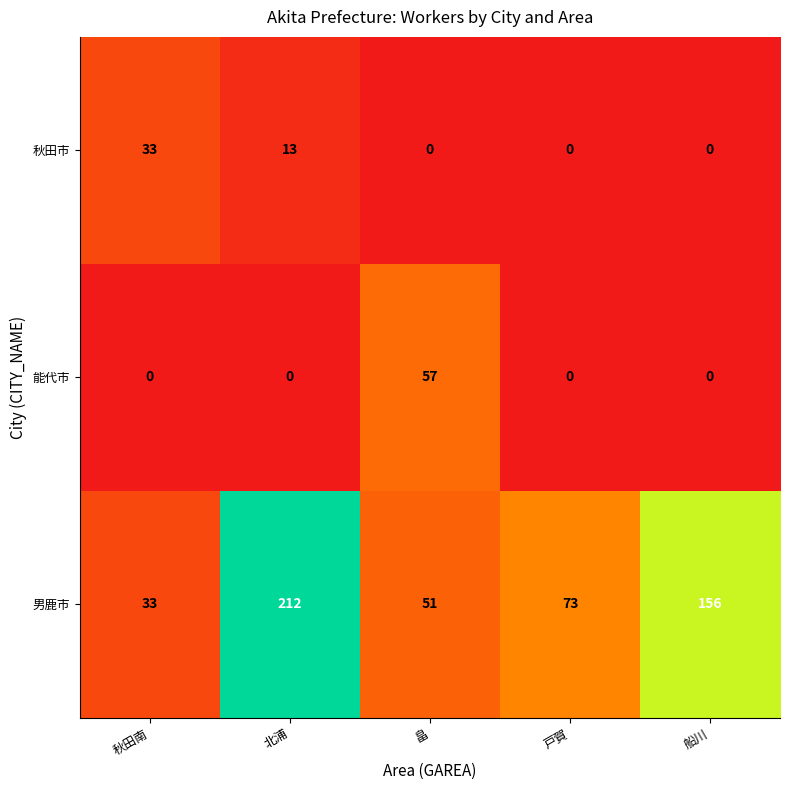

What is the highest value of the 能代市 series?

57